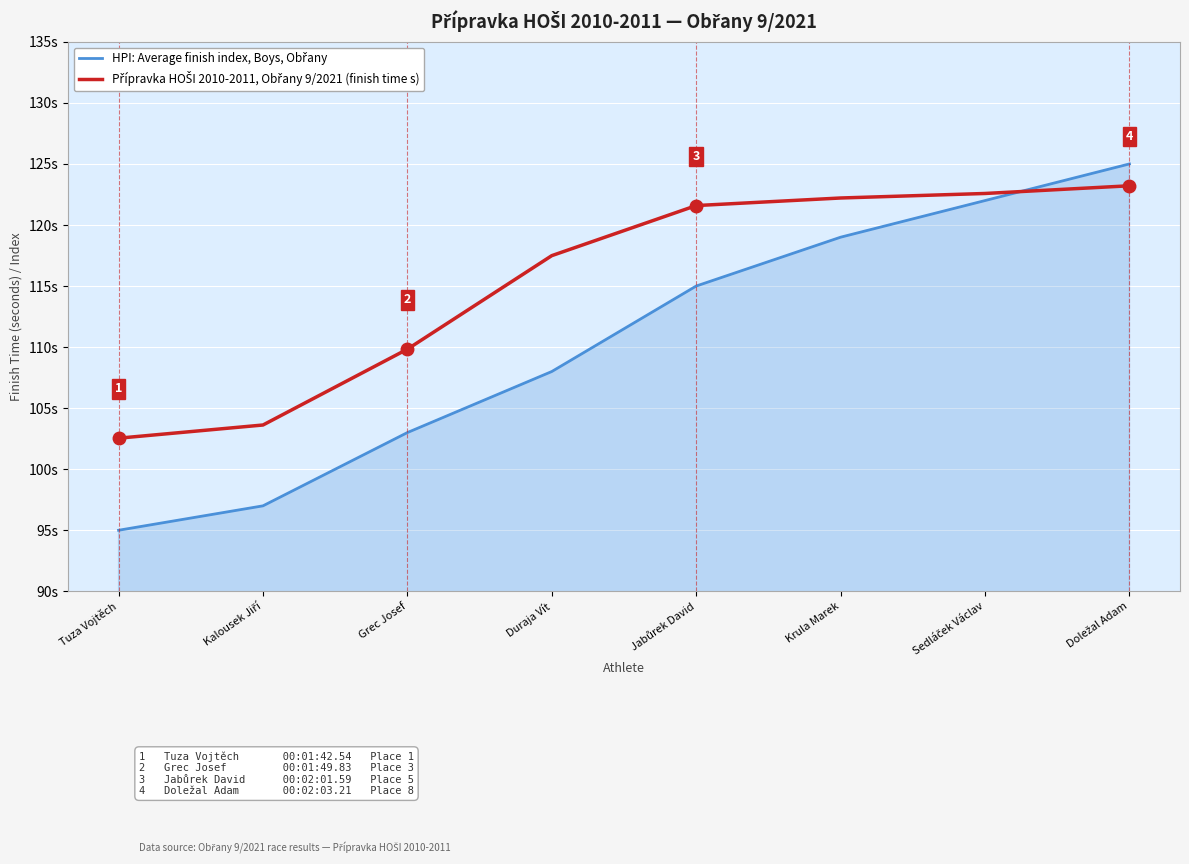

Does the chart display data point markers on the line(s)?

No